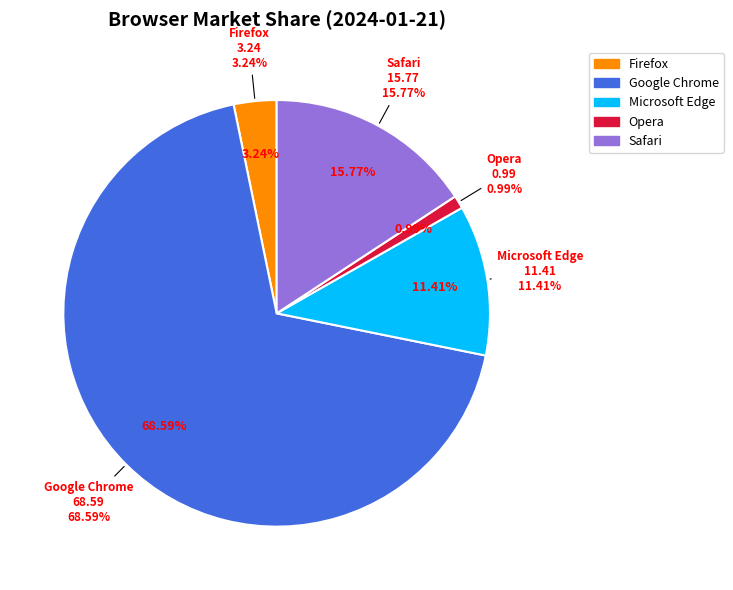

Which category has the biggest portion of the pie?

Google Chrome